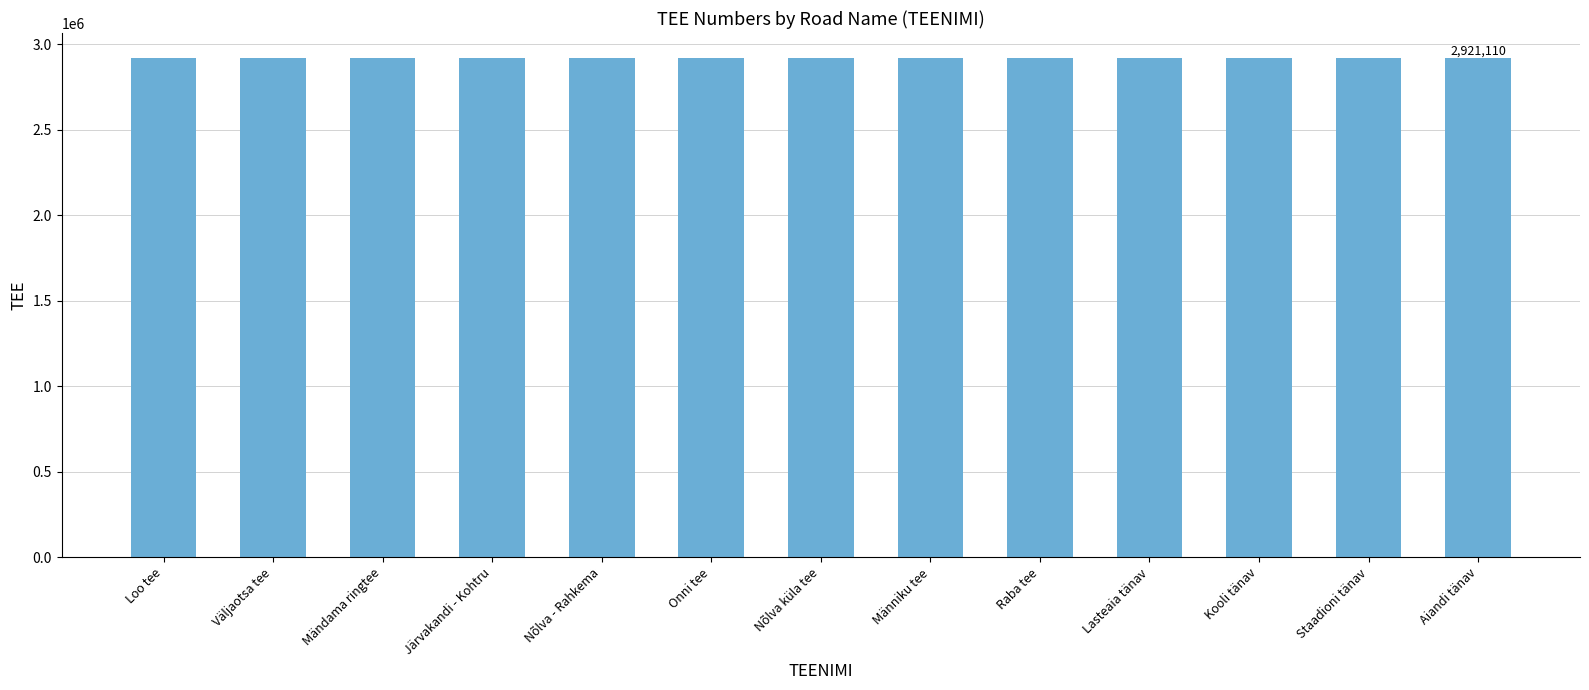

How many data points does each series have?

13